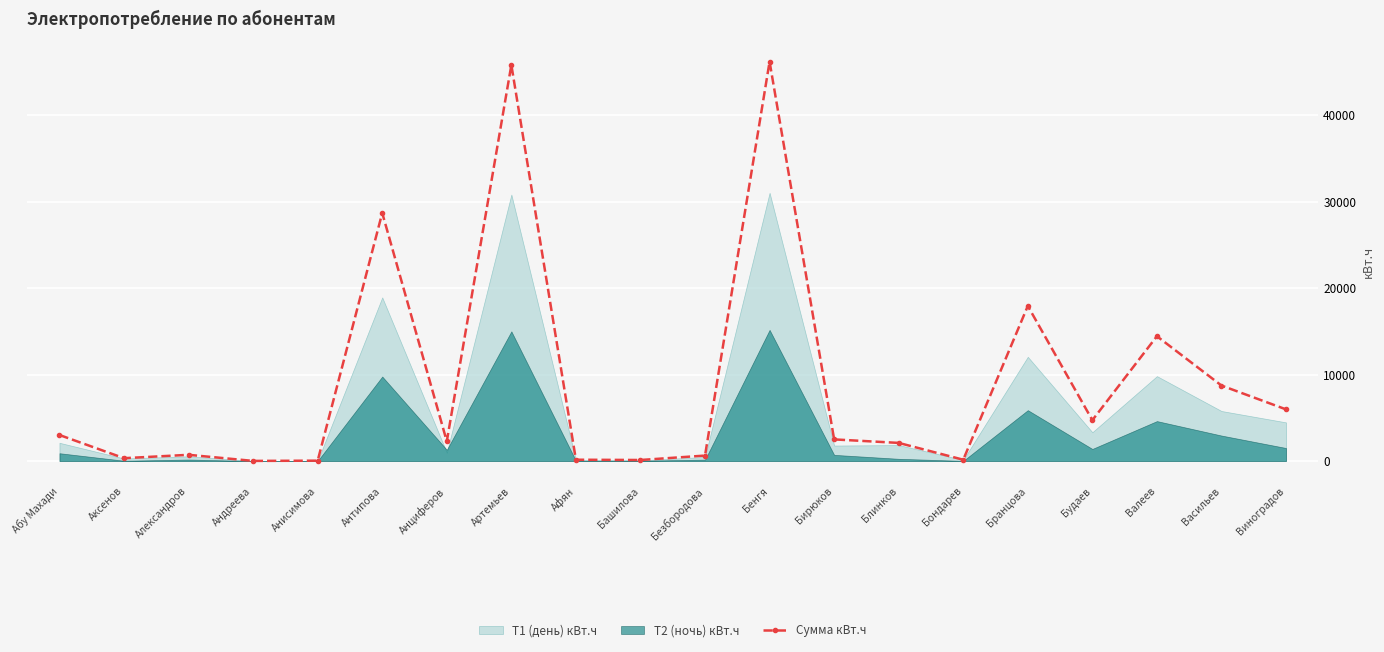

Reading left to right, extract all data points from this chart.

Абу Махади=3010.0	Аксенов=327.0	Александров=718.0	Андреева=12.0	Анисимова=41.1	Антипова=28703.1	Анциферов=2275.0	Артемьев=45828.1	Афян=150.1	Башилова=118.1	Безбородова=629.0	Бенгя=46203.0	Бирюков=2501.1	Блинков=2096.1	Бондарев=150.0	Бранцова=17939.1	Будаев=4724.0	Валеев=14439.0	Васильев=8732.1	Виноградов=5975.1